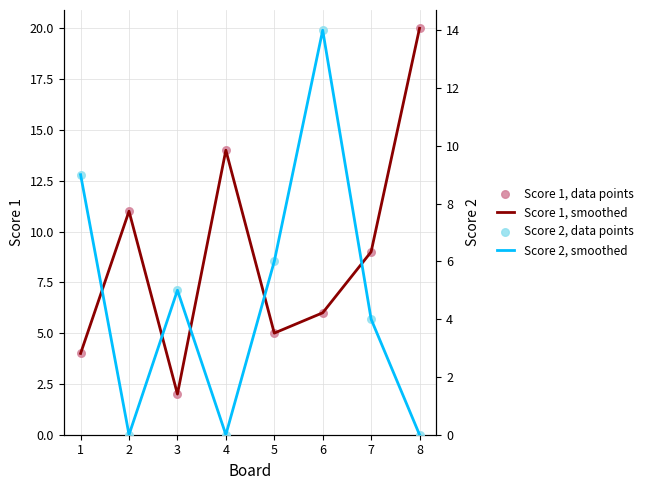

At which category is the sum across all series the highest?

6